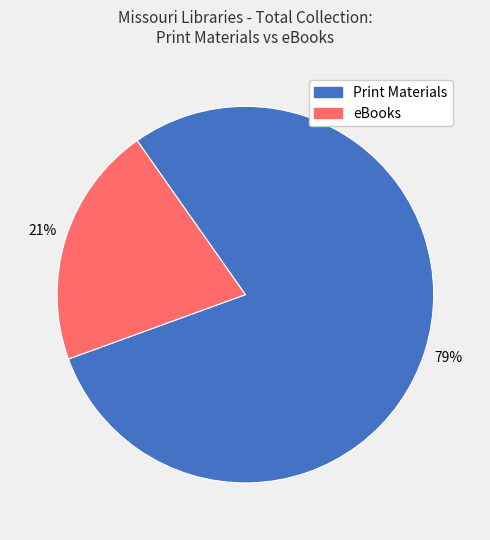

How many slices are in this pie chart?

2